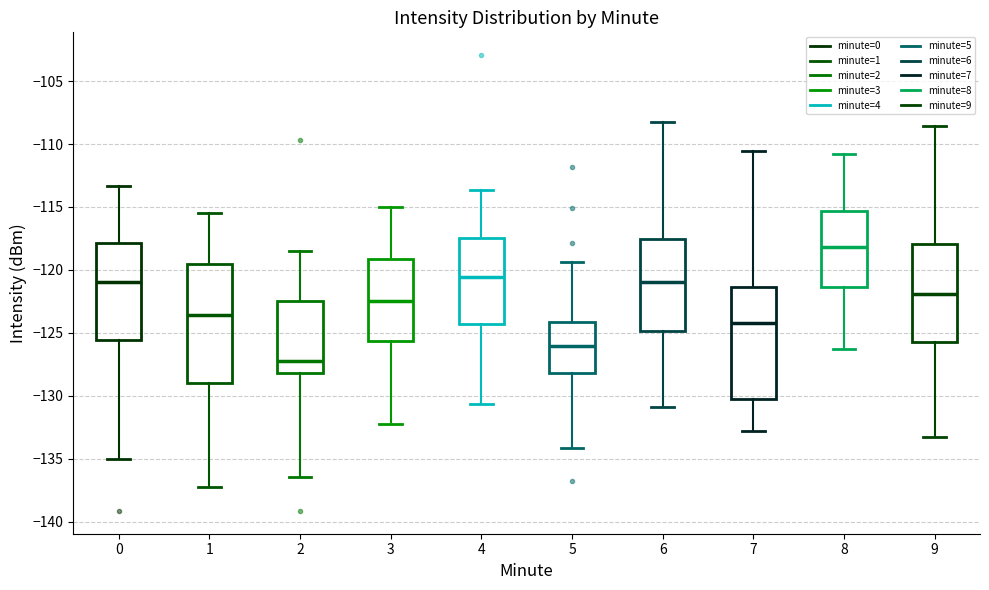

Reading left to right, transcribe this box plot: for each box, give where its median line is, the range the box spans, and where its two whiskers end, as read against the y-axis. The values are not printed on the chart, so give them approximately, as read against the axis.

0: median -121.0, box -125.5 to -118.0, whiskers -135.0 to -113.5
1: median -123.5, box -129.0 to -119.5, whiskers -137.0 to -115.5
2: median -127.0, box -128.0 to -122.5, whiskers -136.5 to -118.5
3: median -122.5, box -125.5 to -119.0, whiskers -132.0 to -115.0
4: median -120.5, box -124.5 to -117.5, whiskers -130.5 to -113.5
5: median -126.0, box -128.0 to -124.0, whiskers -134.0 to -119.5
6: median -121.0, box -125.0 to -117.5, whiskers -131.0 to -108.5
7: median -124.0, box -130.0 to -121.5, whiskers -133.0 to -110.5
8: median -118.0, box -121.5 to -115.5, whiskers -126.5 to -111.0
9: median -122.0, box -125.5 to -118.0, whiskers -133.5 to -108.5